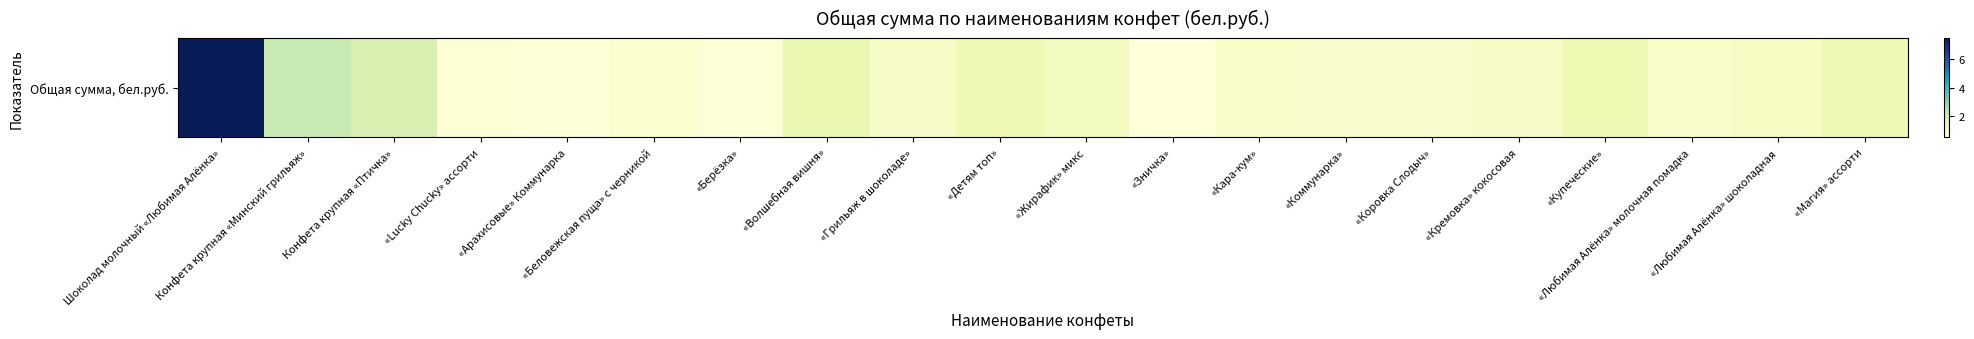

What is the difference between the maximum and minimum values?

7.0